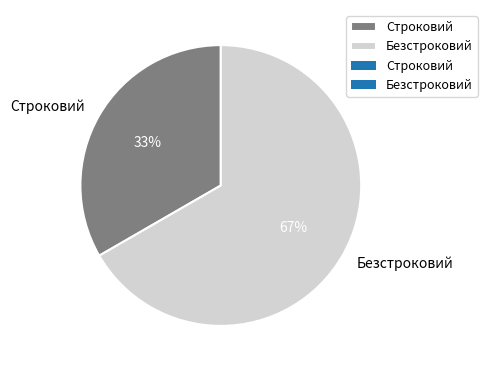

The Безстроковий slice represents 67% of the pie. True or false?

True